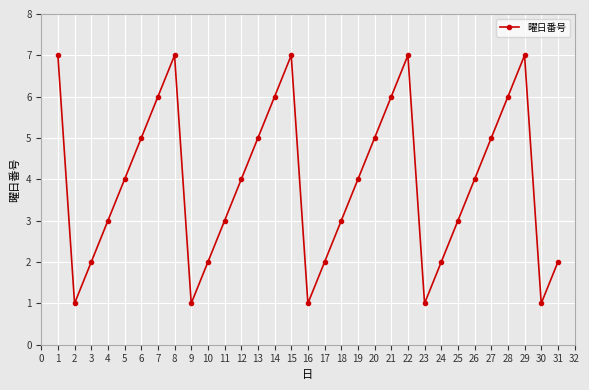

Count the number of data series in this chart.

1